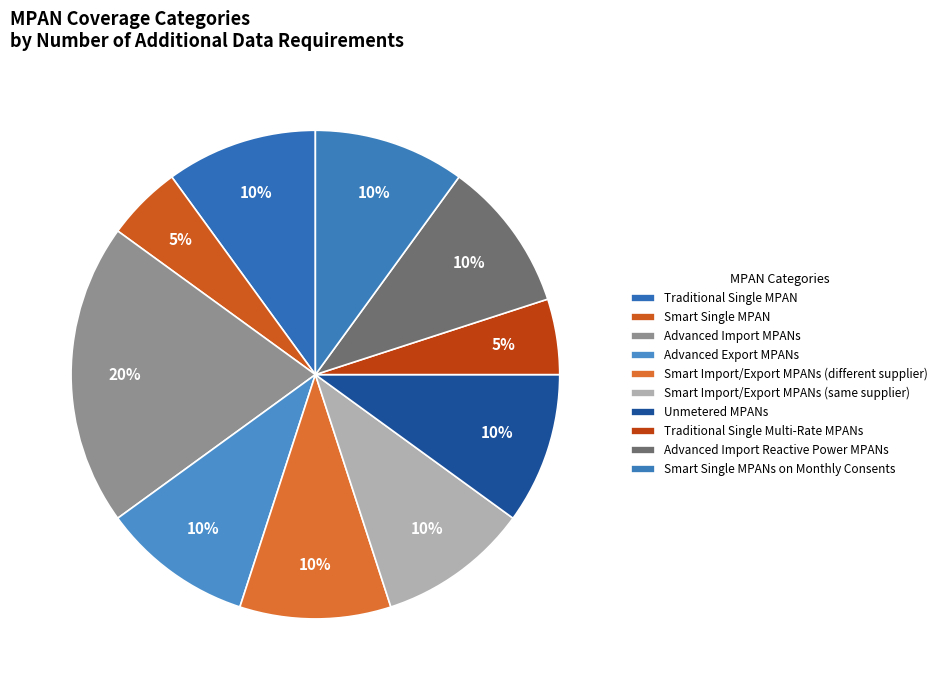

Rank the categories by value from highest to lowest.

Advanced Import MPANs, Traditional Single MPAN, Advanced Export MPANs, Smart Import/Export MPANs
(different supplier), Smart Import/Export MPANs
(same supplier), Unmetered MPANs, Advanced Import
Reactive Power MPANs, Smart Single MPANs
on Monthly Consents, Smart Single MPAN, Traditional Single
Multi-Rate MPANs